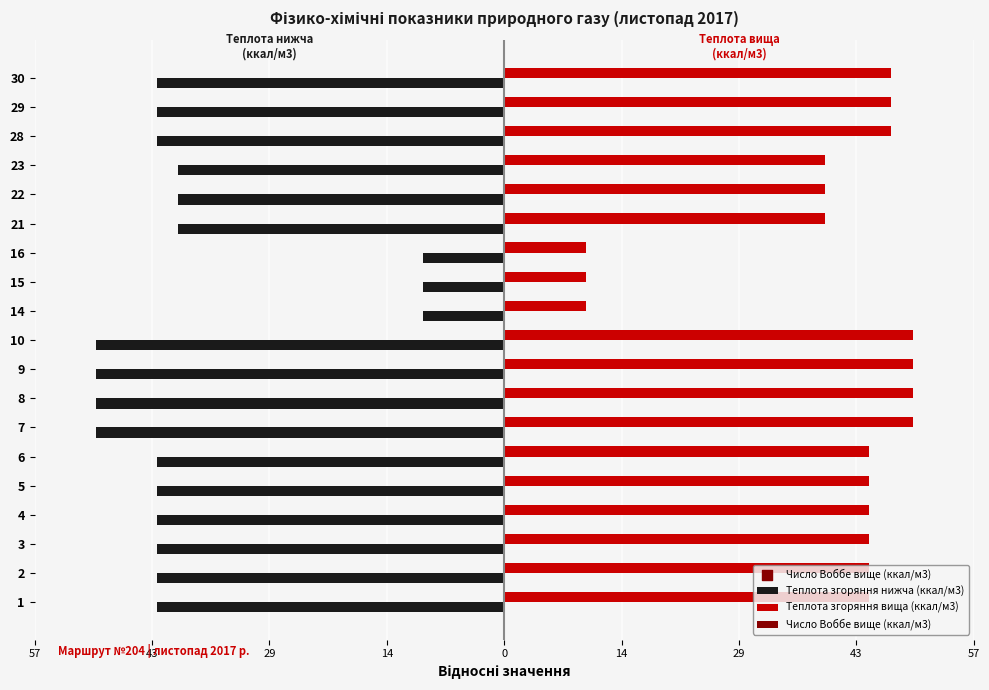

Which series has the largest total across all categories?

Теплота згоряння вища (ккал/м3)